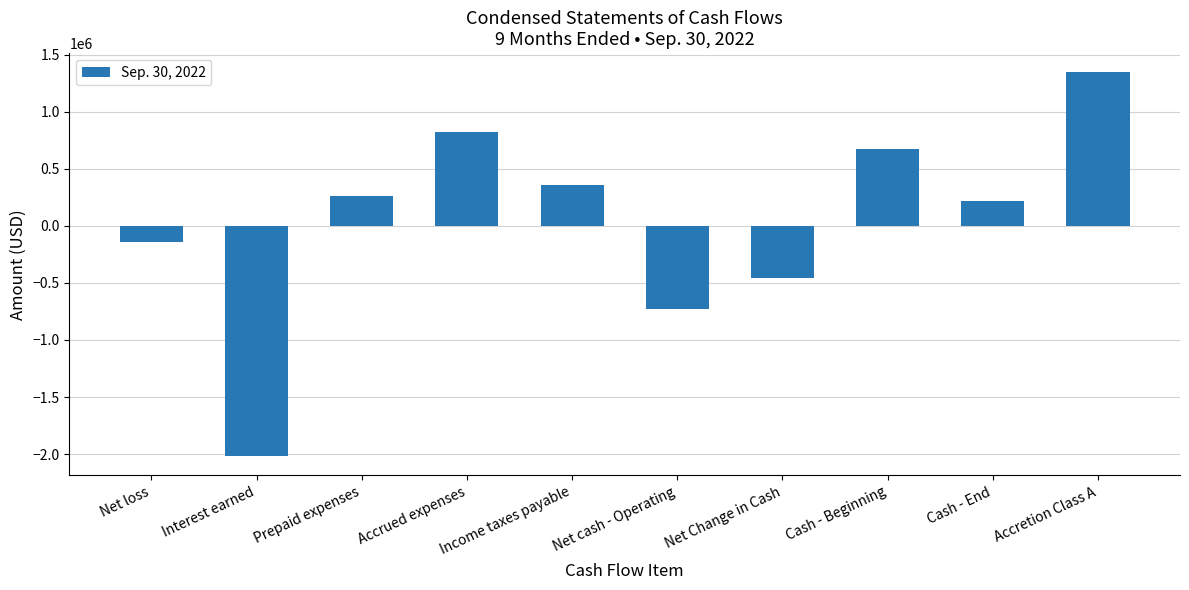

What is the label of the 2nd bar from the right?

Cash - End